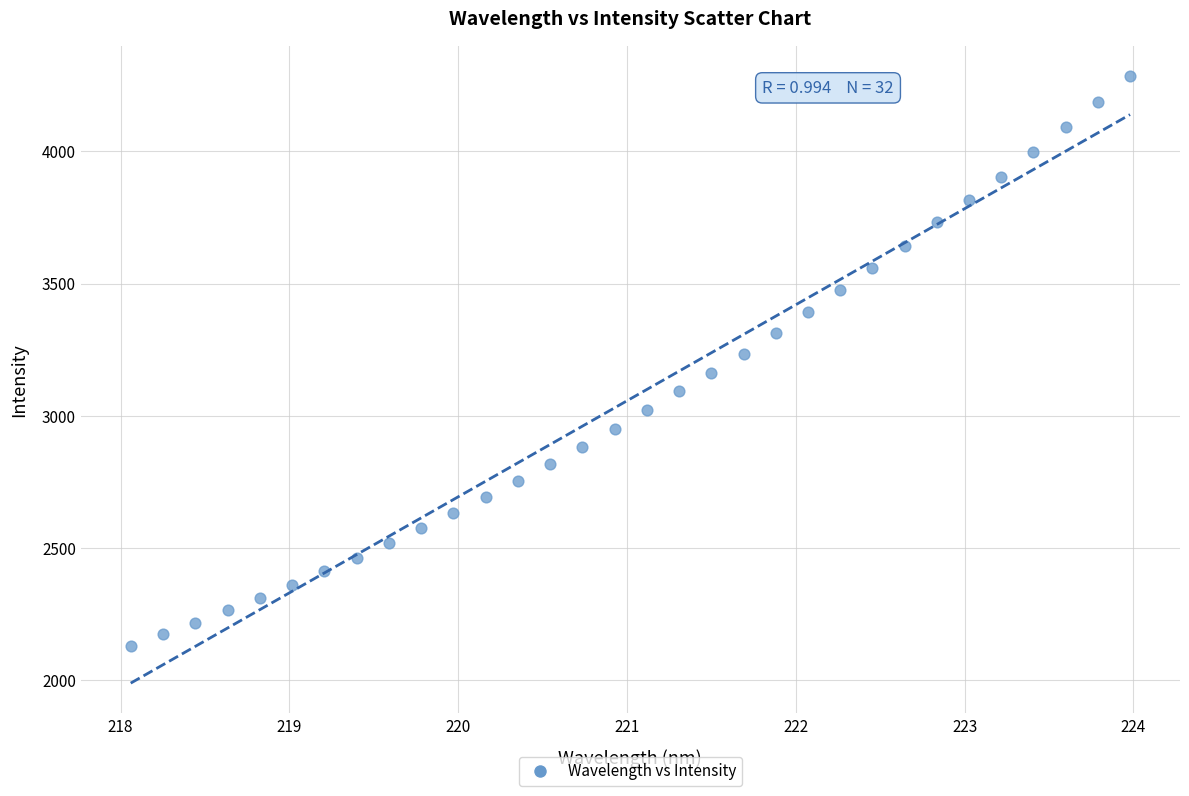

What is the range of X values (max minus min)?

5.9